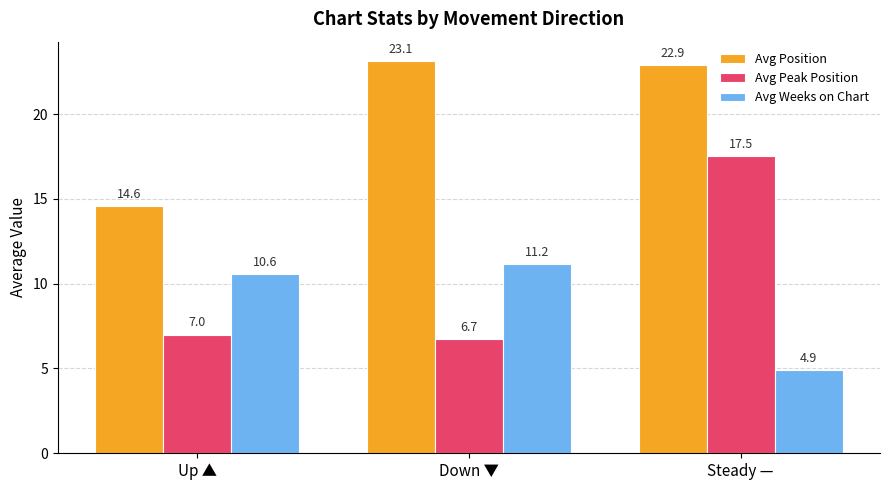

Which series changed the most between Up ▲ and Steady —?

Avg Peak Position